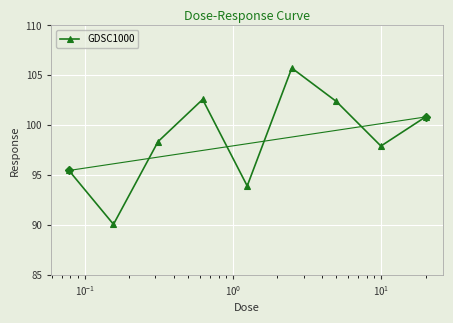

What is the maximum value shown in the chart?

105.7